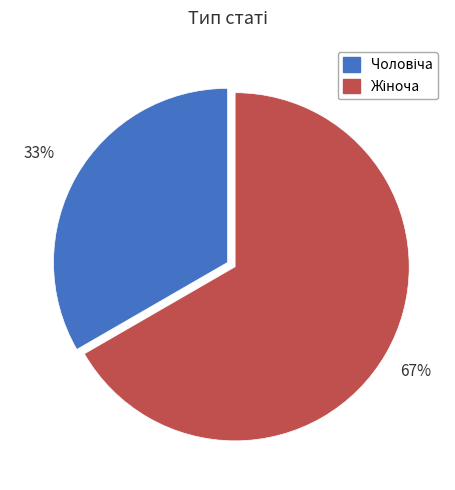

Is there a majority slice in this chart?

Yes